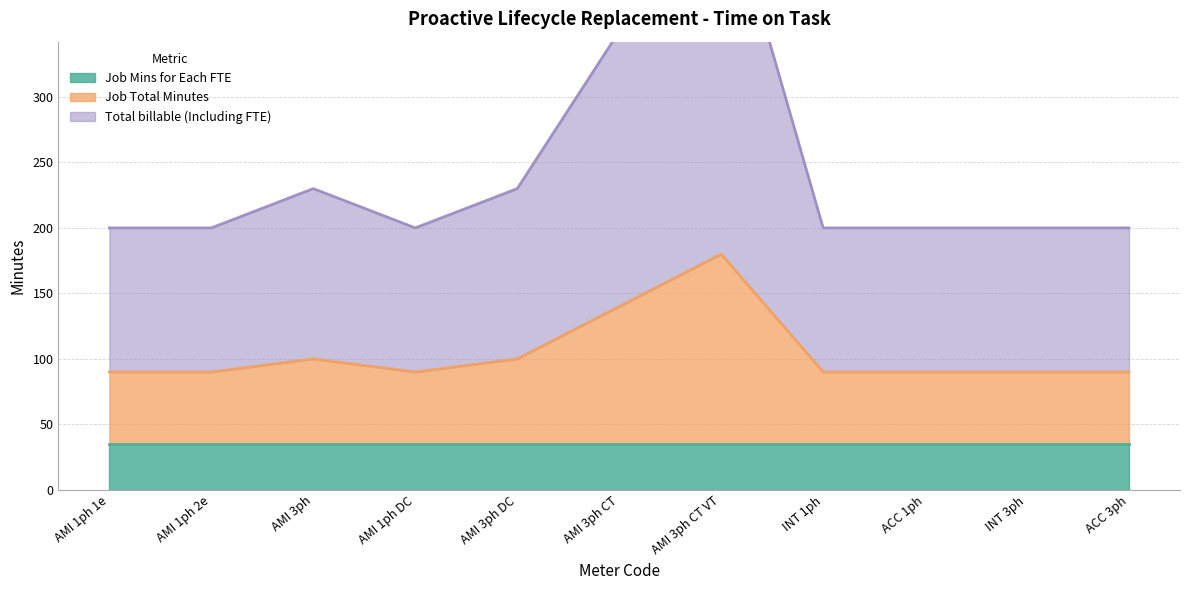

Between AMI 3ph DC and AMI 3ph CT, which is larger?

AMI 3ph CT